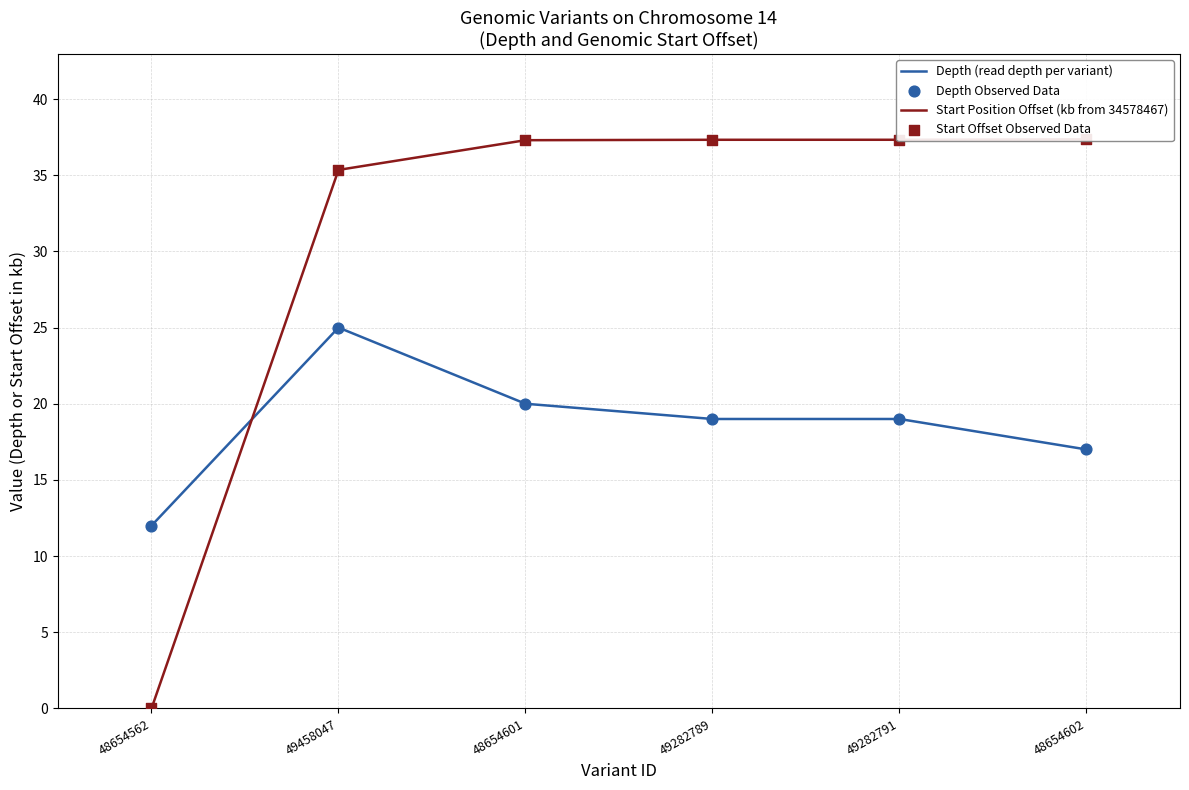

What is the total value across all series at 49458047?

120.7